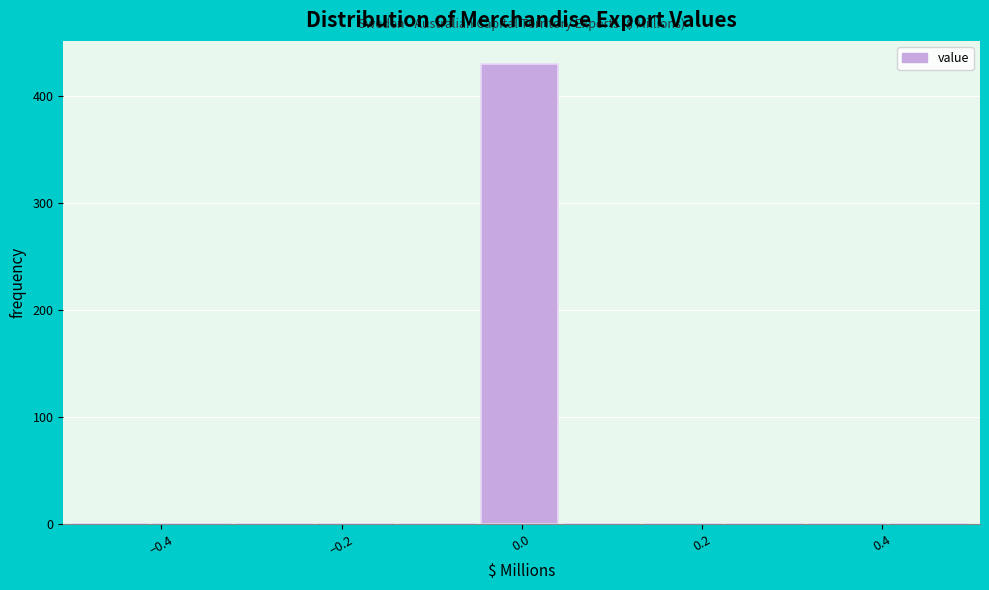

Reading left to right, transcribe this chart: for each bar, give the range it covers on the x-axis and its height. Neither the bar edges nor the heights are printed on the chart, so give them approximately, as read against the axes.

-0.50 to -0.40: 0
-0.40 to -0.32: 0
-0.32 to -0.22: 0
-0.22 to -0.14: 0
-0.14 to -0.04: 0
-0.04 to 0.04: 430
0.04 to 0.14: 0
0.14 to 0.22: 0
0.22 to 0.32: 0
0.32 to 0.40: 0
0.40 to 0.50: 0